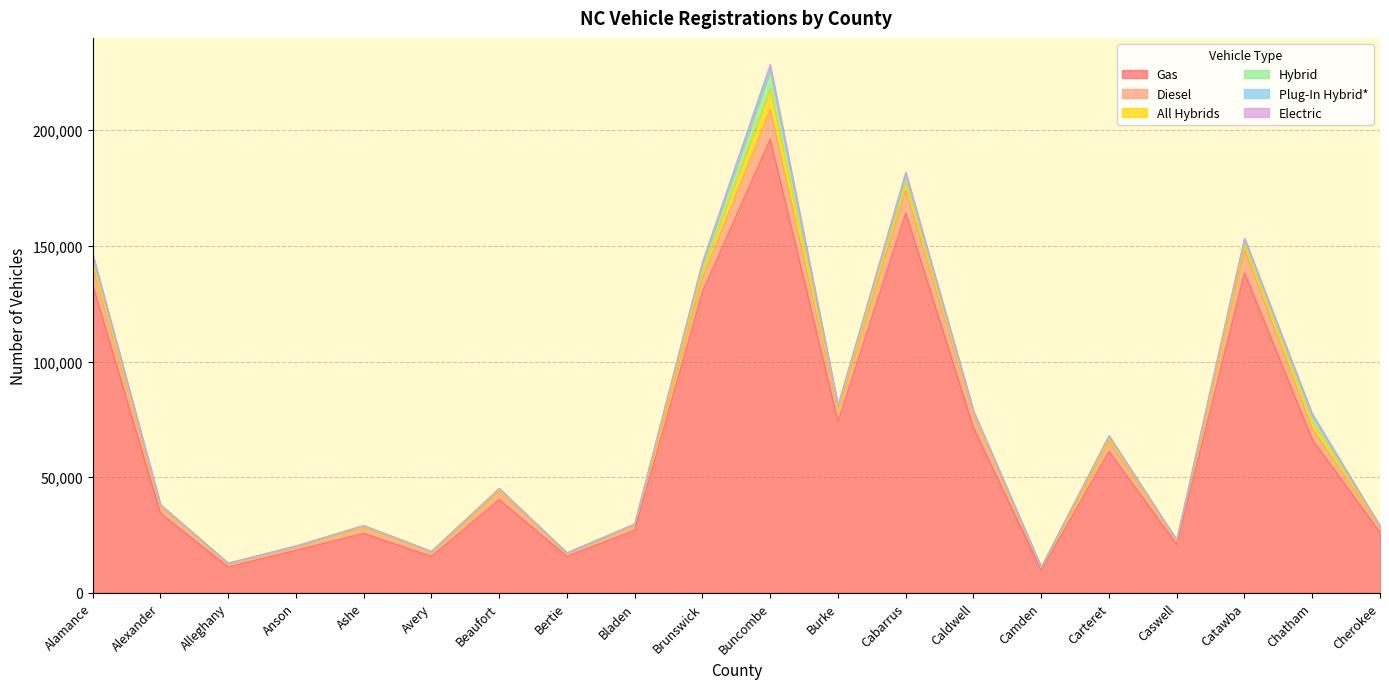

The Plug-In Hybrid* series shows 4 at Ashe. True or false?

False